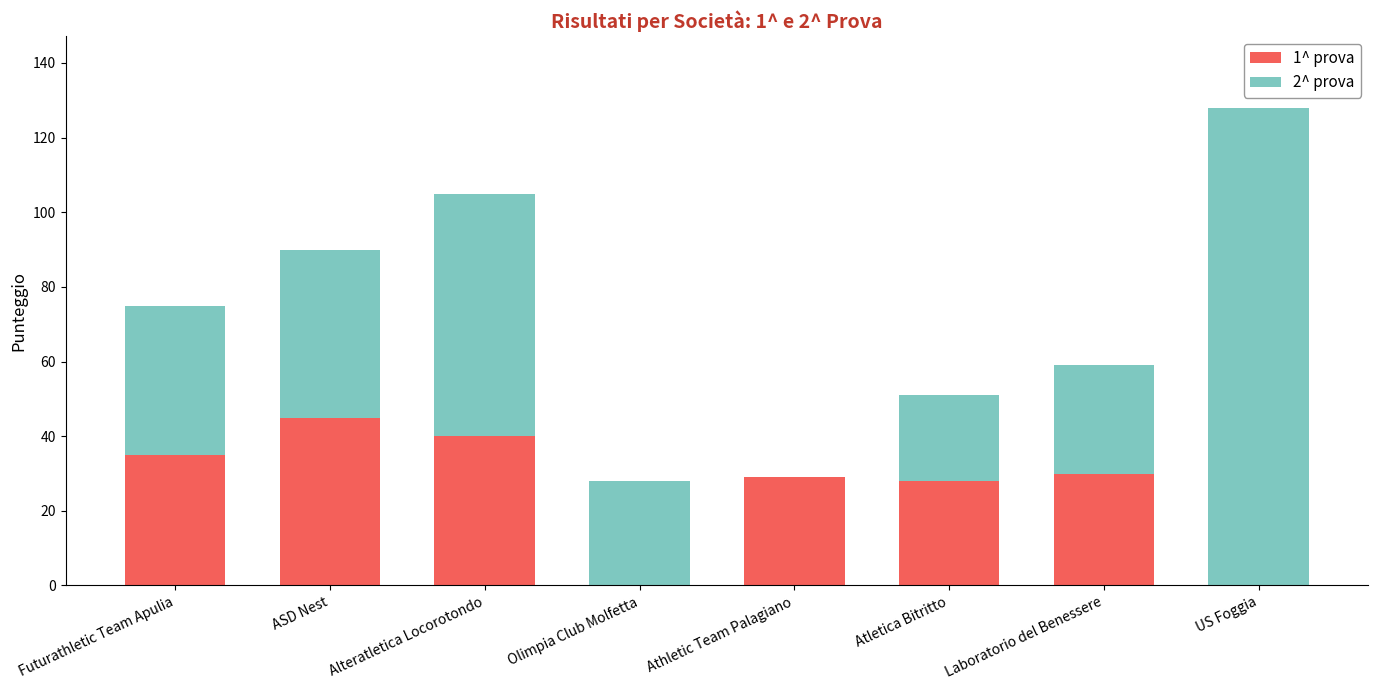

At which label does 1^ prova reach its peak?

ASD Nest